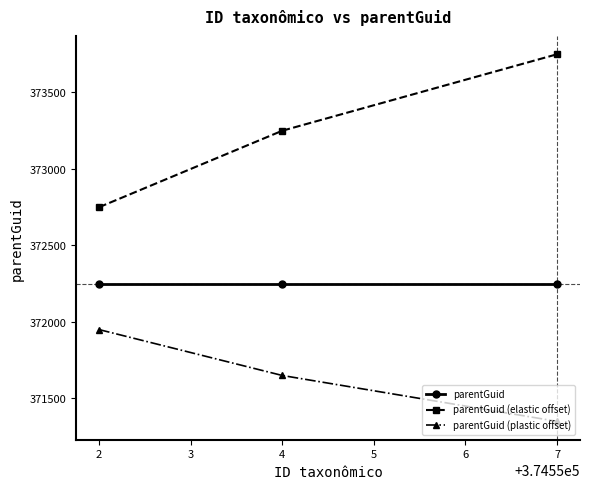

The value of parentGuid (elastic offset) at 2 is 234314. True or false?

False